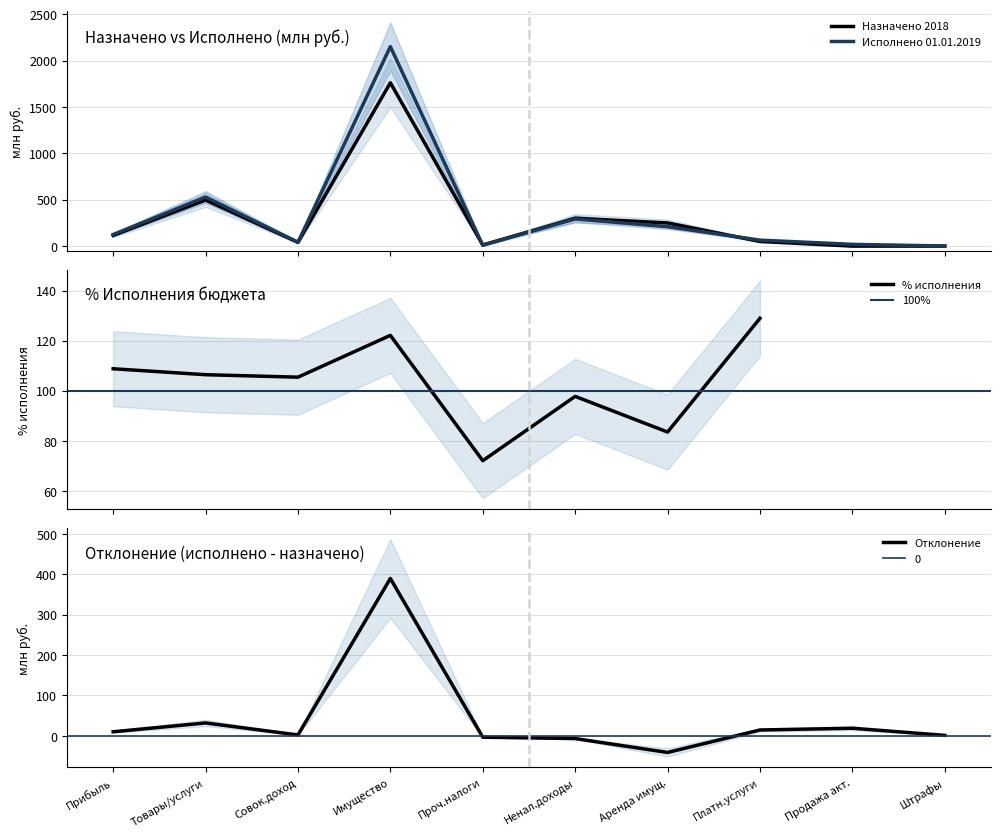

How many positive values does the Назначено 2018 (млн руб.) series have?

8